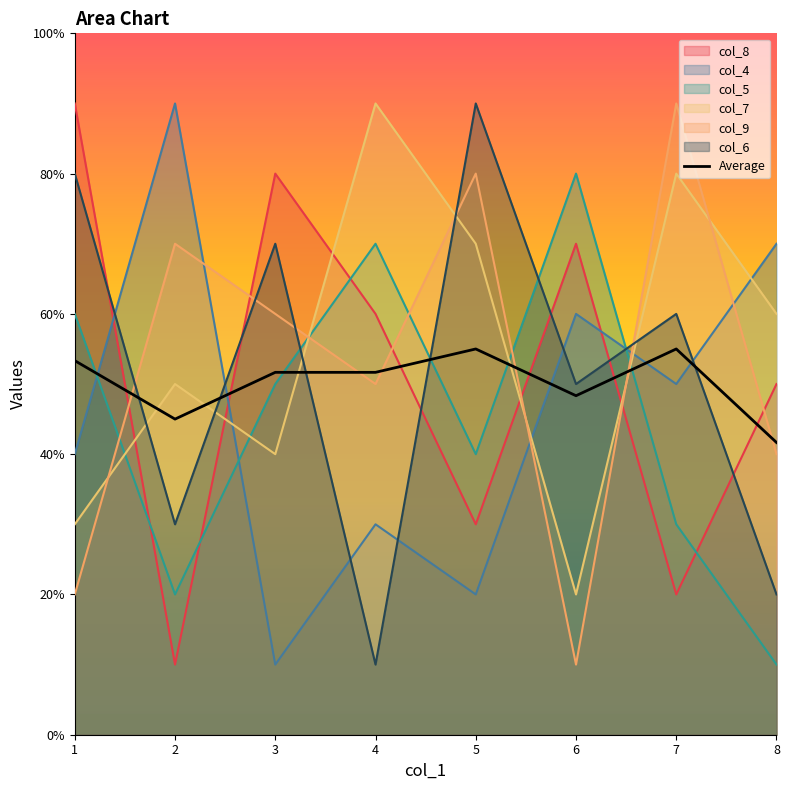

The col_7 series shows 2 at 2. True or false?

False